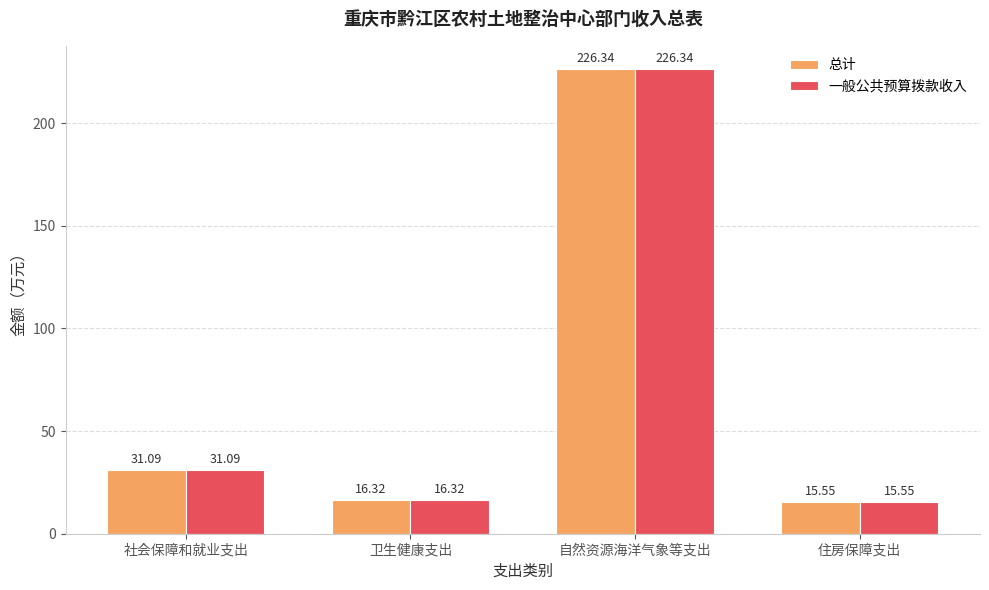

The value of 总计 at 住房保障支出 is 4.9. True or false?

False